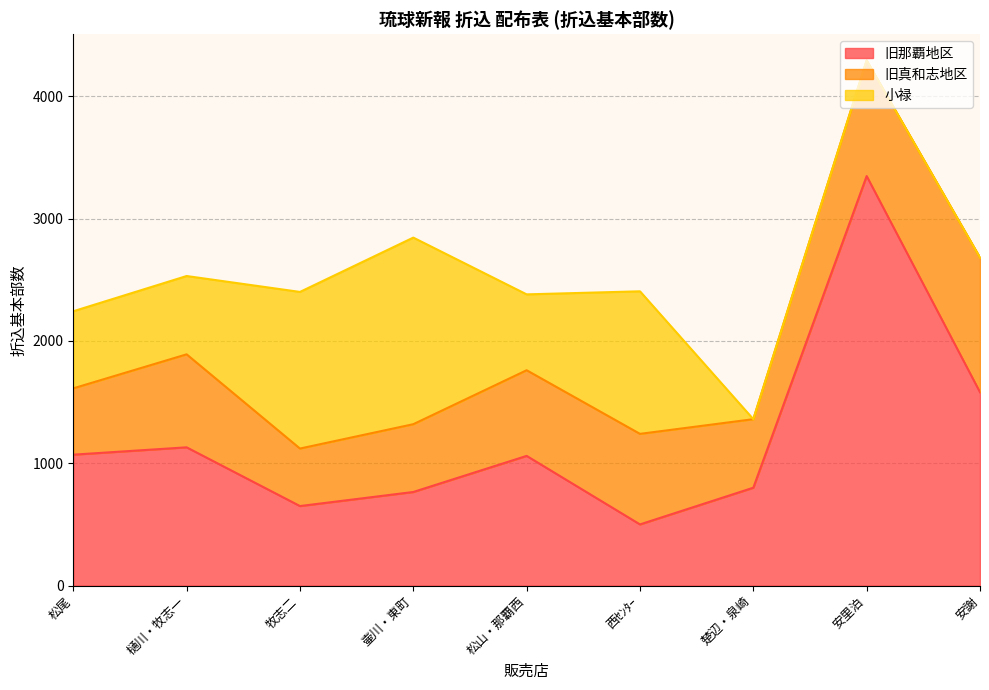

What value does the 小禄 series have at 壷川・東町?

1525